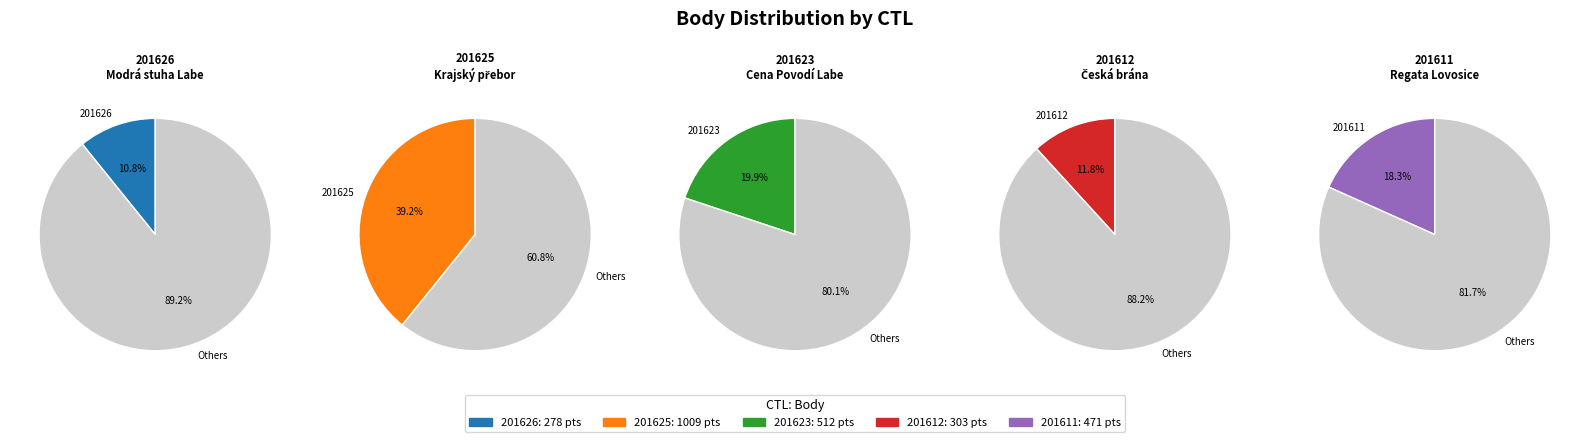

To the nearest percent, what is the difference between the 201623 and 201612 slice percentages?

8%